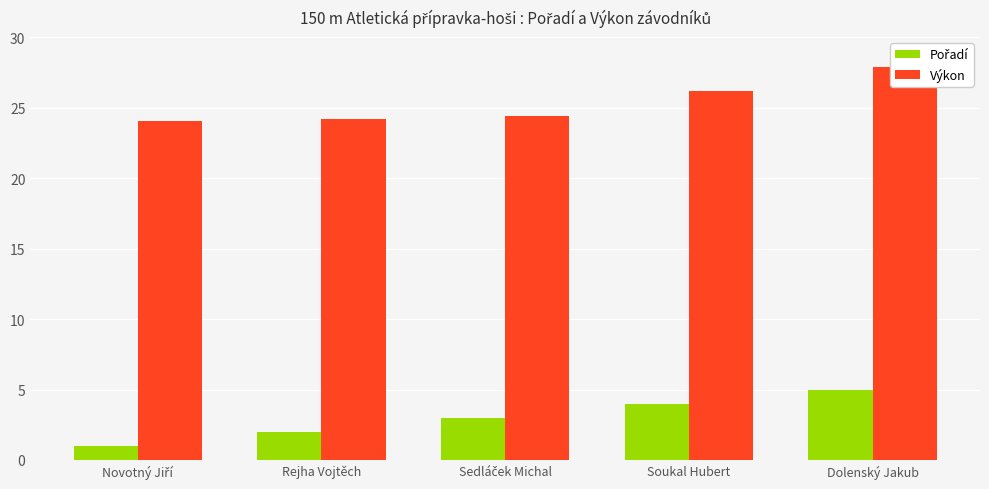

Reading left to right, transcribe all the data shown in this chart.

Pořadí: Novotný Jiří=1.0	Rejha Vojtěch=2.0	Sedláček Michal=3.0	Soukal Hubert=4.0	Dolenský Jakub=5.0
Výkon: Novotný Jiří=24.0	Rejha Vojtěch=24.2	Sedláček Michal=24.4	Soukal Hubert=26.2	Dolenský Jakub=27.9